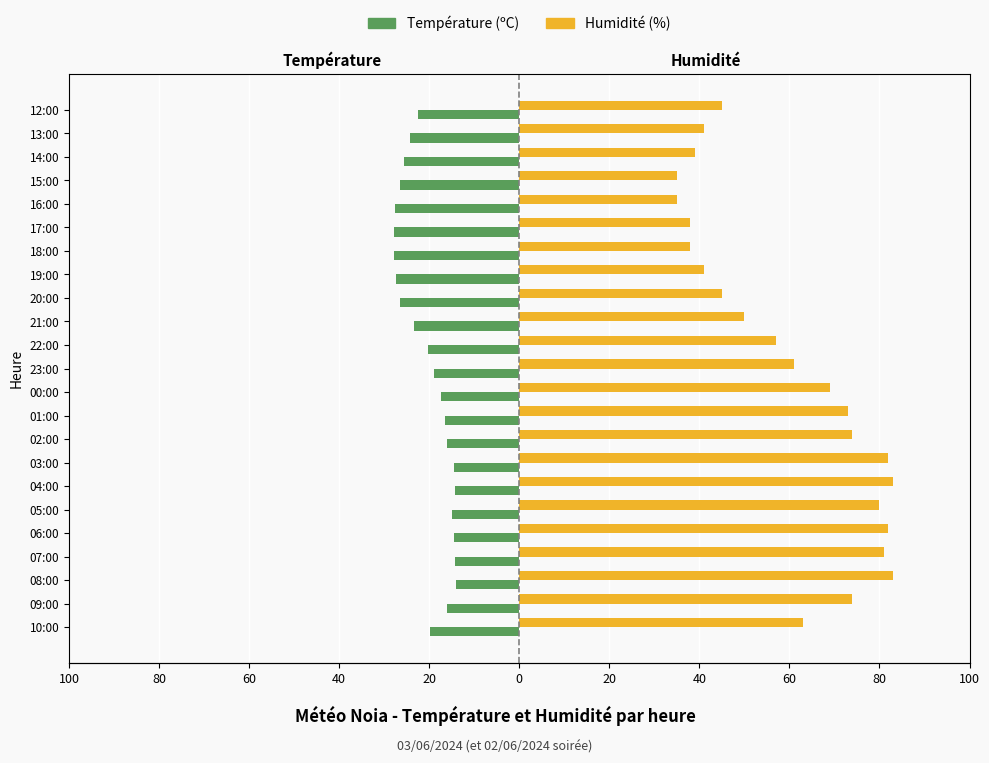

How many bars are there in each group?

2